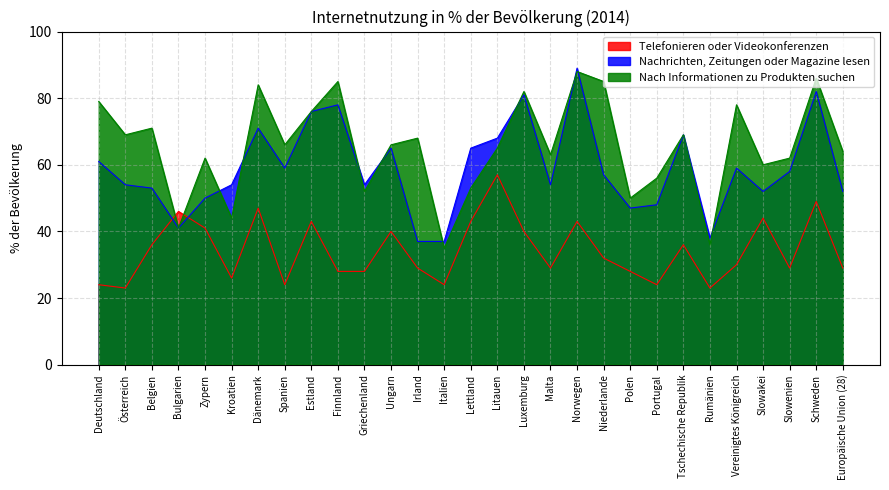

List the series in order of their overall mean, highest first.

Nach Informationen zu Produkten suchen, Nachrichten, Zeitungen oder Magazine lesen, Telefonieren oder Videokonferenzen